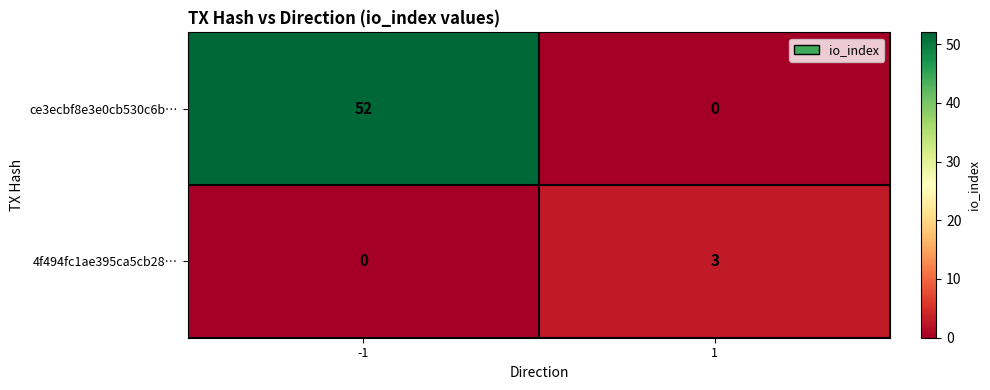

Which series has the largest range (max minus min)?

ce3ecbf8e3e0cb530c6b…